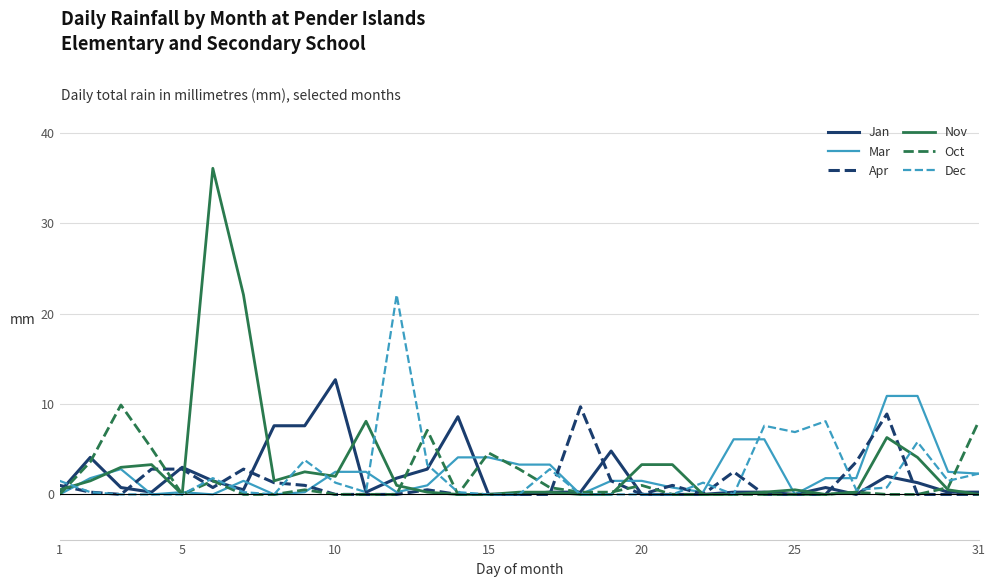

What is the maximum value shown in the chart?

36.1